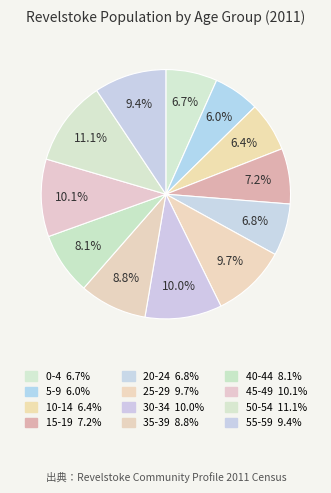

What percentage do 55-59 and 10-14 together represent?

15.8%